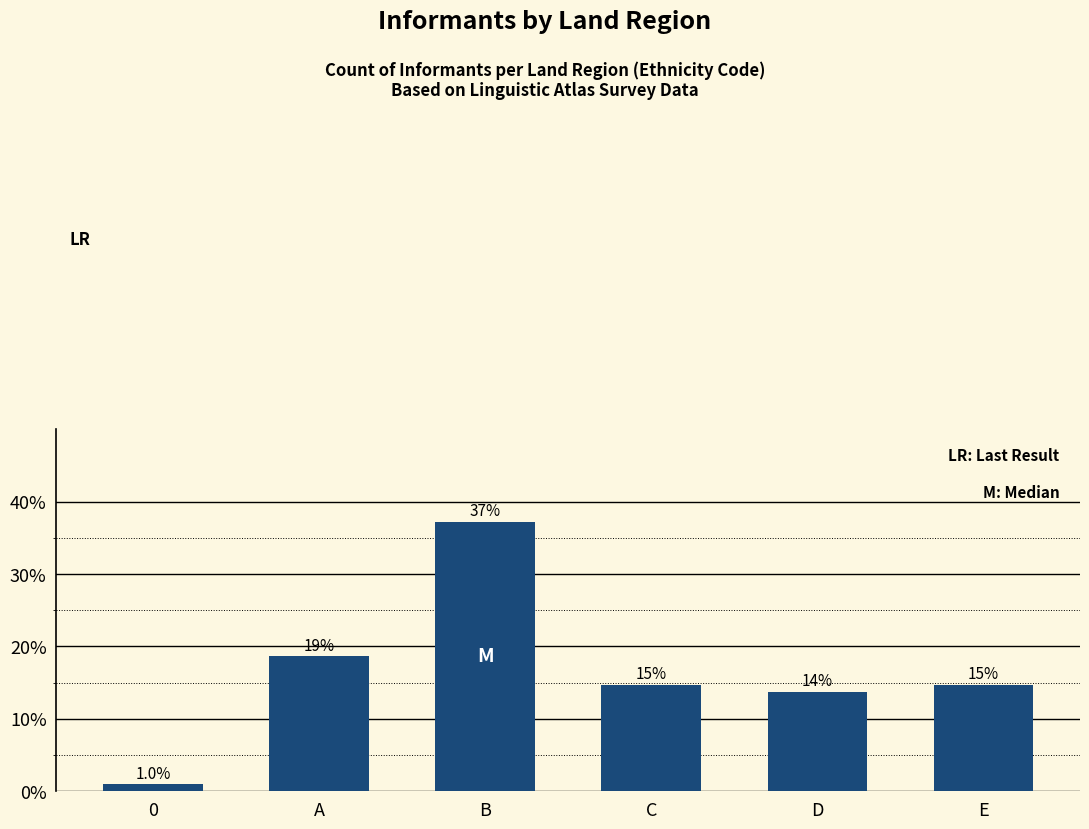

Are the bars horizontal?

No